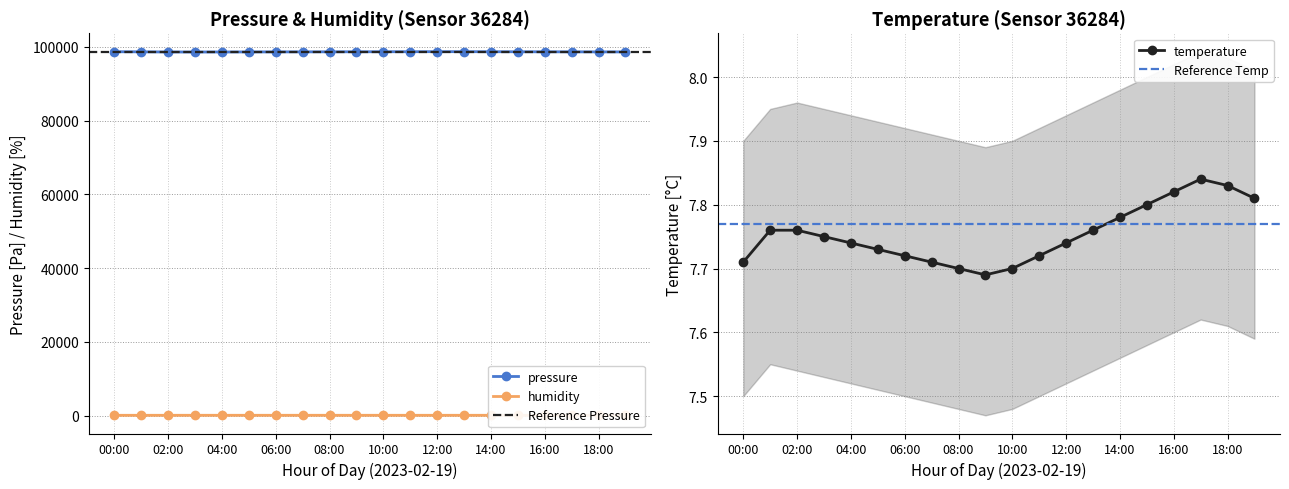

What are all the series names shown in the legend?

pressure, temperature, humidity